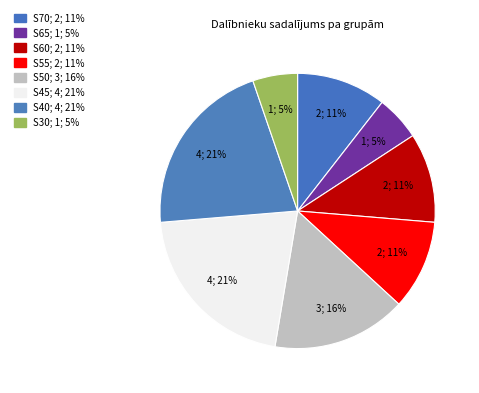

To the nearest percent, what percentage of the pie is S55?

11%